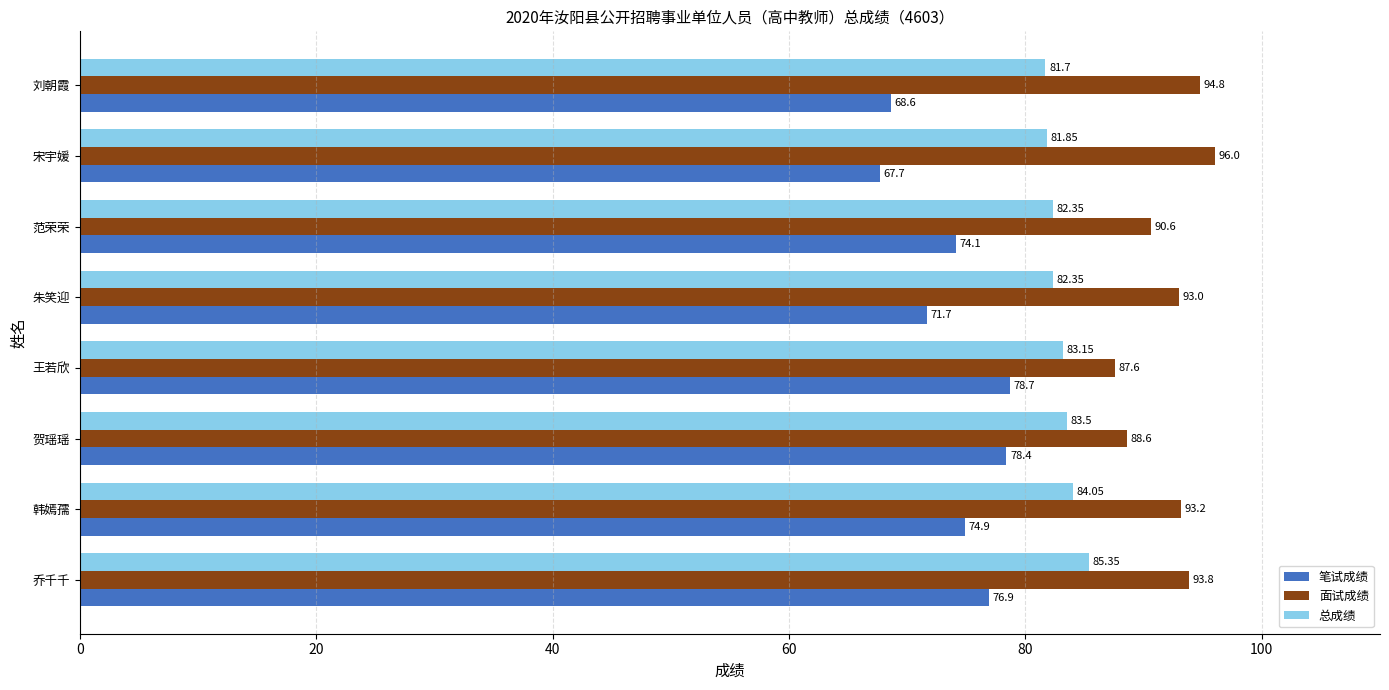

At how many categories does at least one series exceed 88?

7